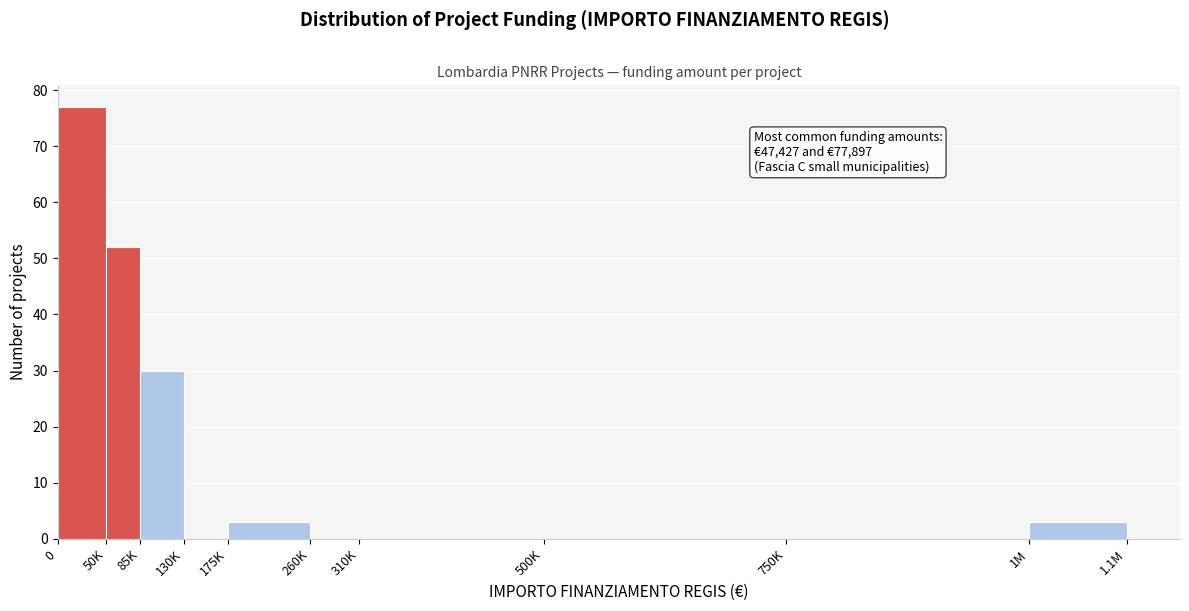

Reading left to right, extract all data points from this chart.

0=77	50K=52	85K=30	130K=0	175K=3	260K=0	310K=0	500K=0	750K=0	1M=3